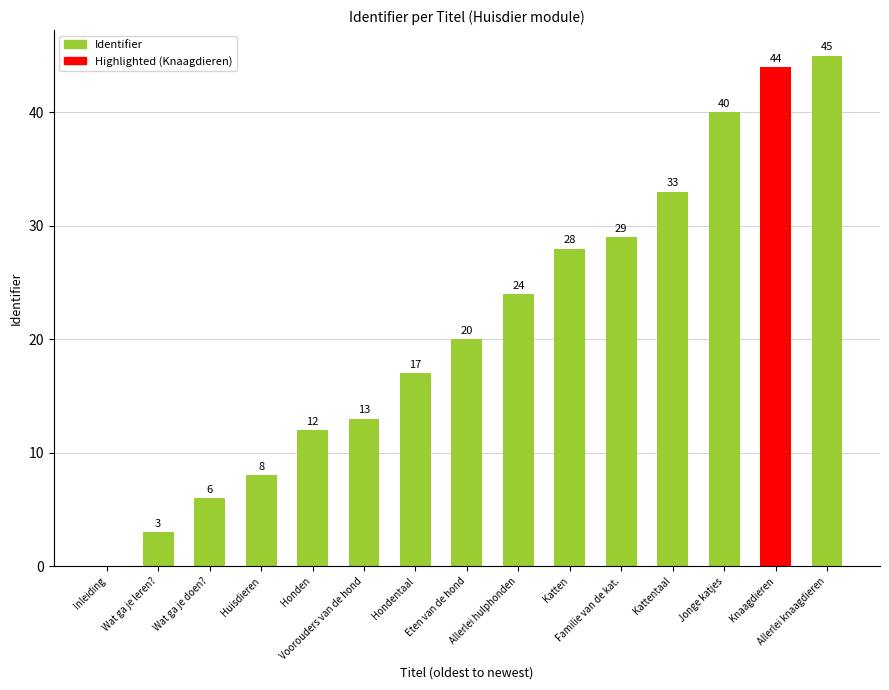

Reading left to right, extract all data points from this chart.

0	3	6	8	12	13	17	20	24	28	29	33	40	44	45